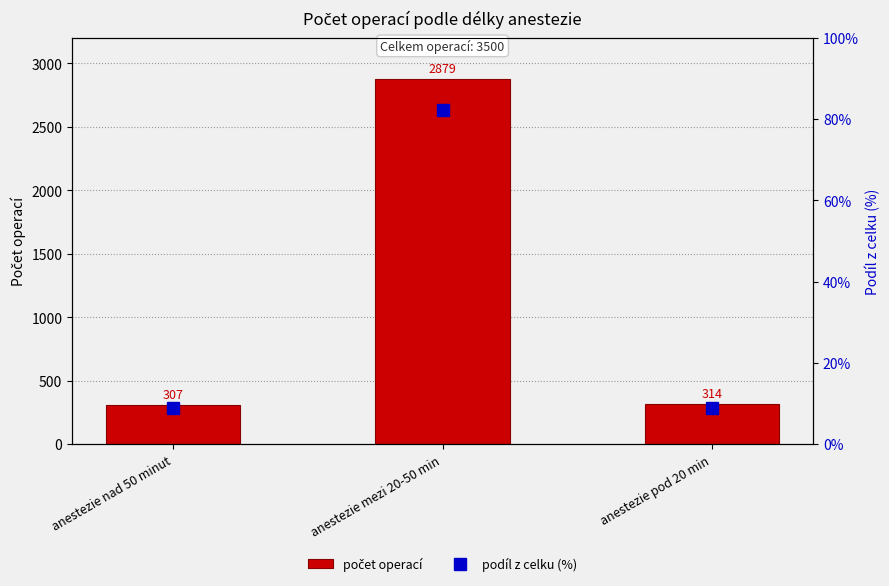

Reading right to left, list all the values displayed in this chart.

počet operací: 314.0	2879.0	307.0
podíl z celku (%): 9.0	82.3	8.8